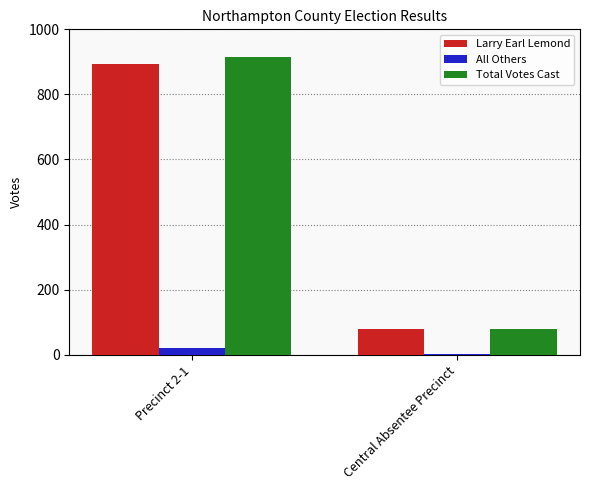

What is the sum of all All Others values?

22